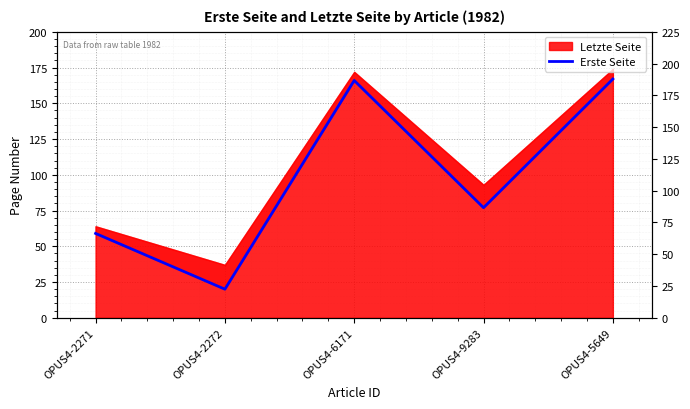

List the labels in order of value, largest first.

OPUS4-5649, OPUS4-6171, OPUS4-9283, OPUS4-2271, OPUS4-2272